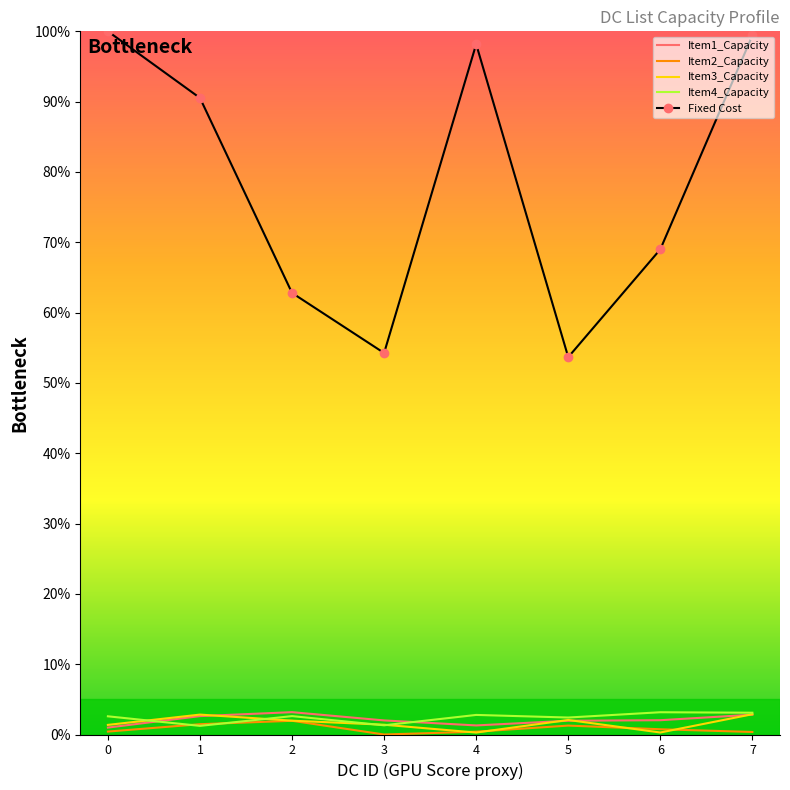

True or false: Fixed Cost has a value of 20.2 at 5.

False